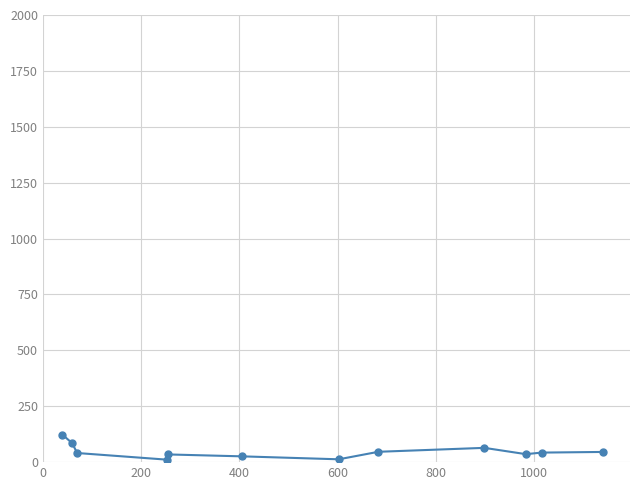

True or false: there are more than 0 points higher than both neighbors.

True